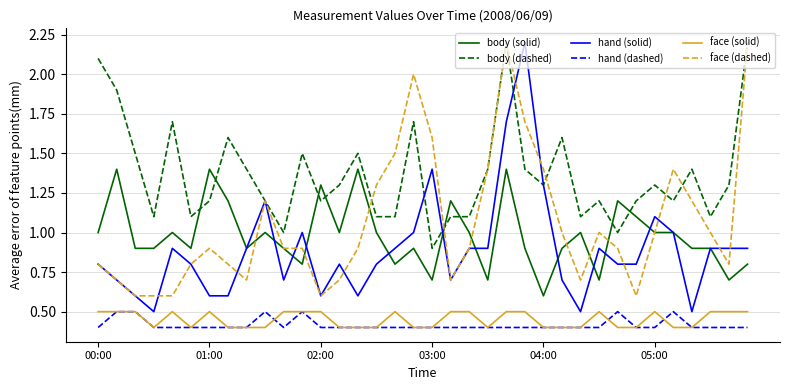

Does the chart have visible grid lines?

Yes